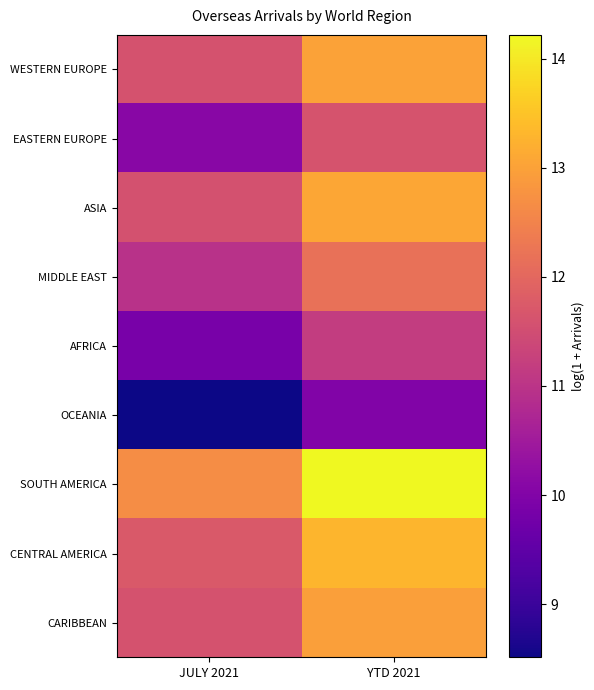

At how many categories does at least one series exceed 10?

2